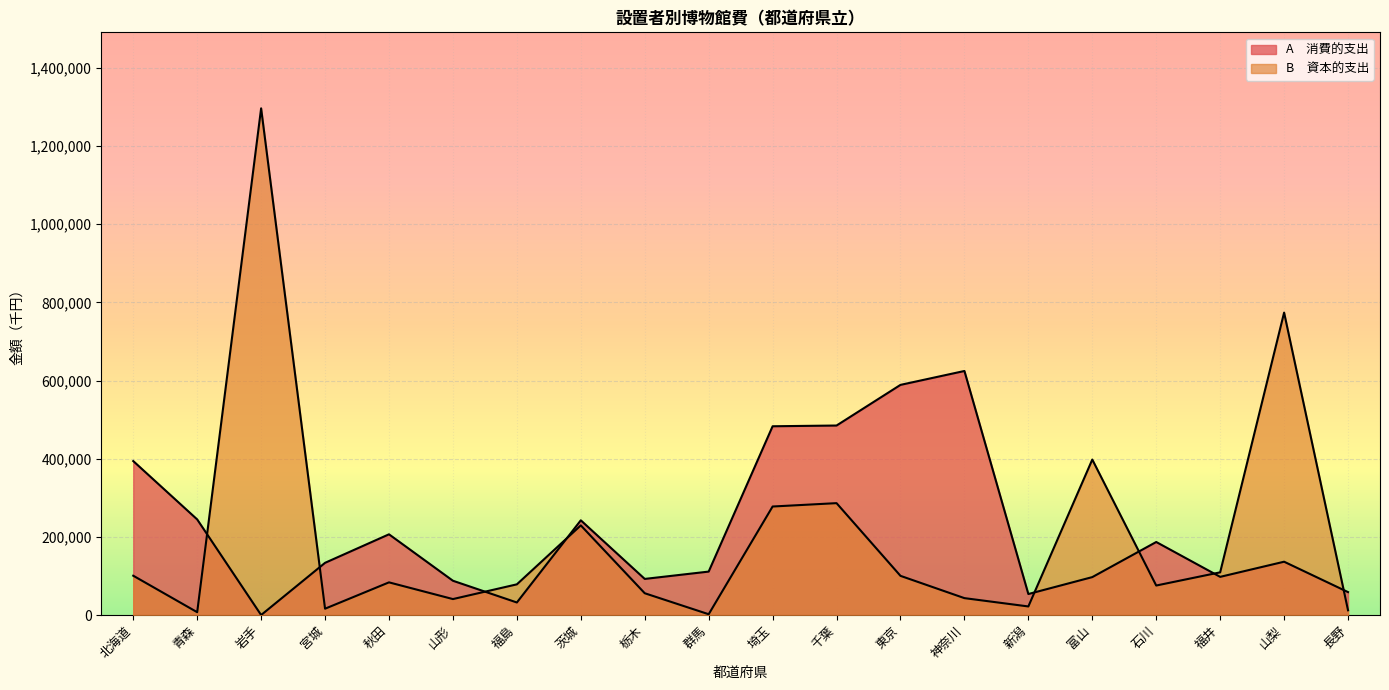

What is the total value across all series at 栃木?

148111